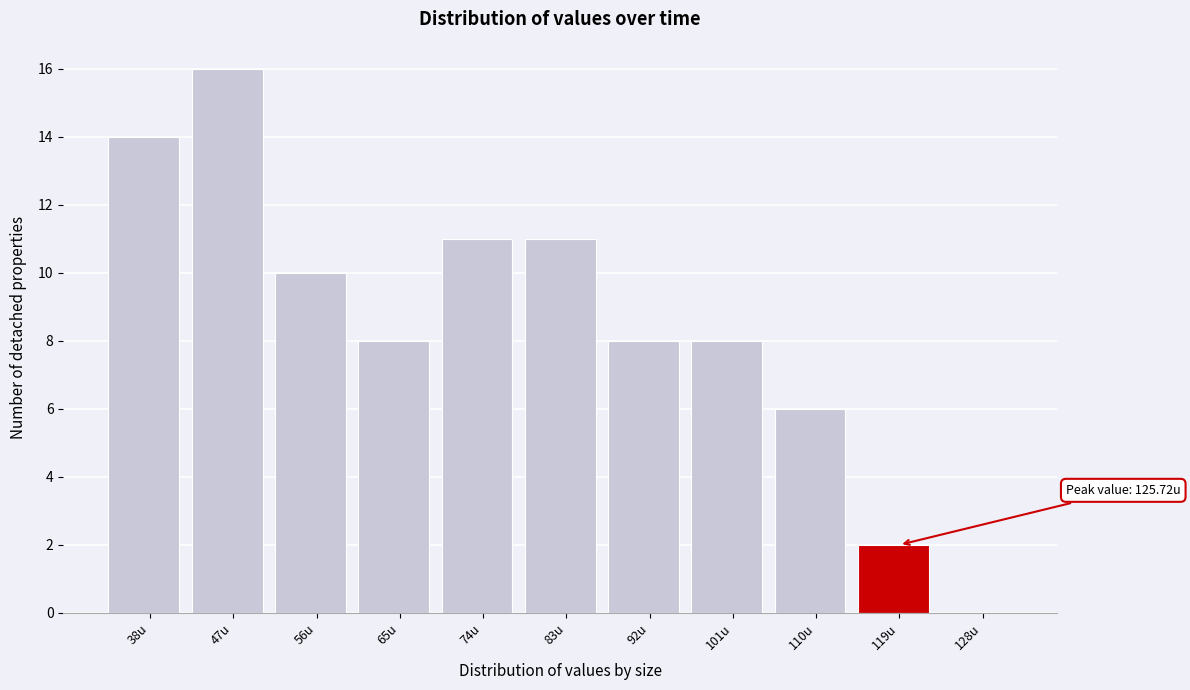

Reading left to right, what are all the values shown in this chart?

38u=14	47u=16	56u=10	65u=8	74u=11	83u=11	92u=8	101u=8	110u=6	119u=2	128u=0